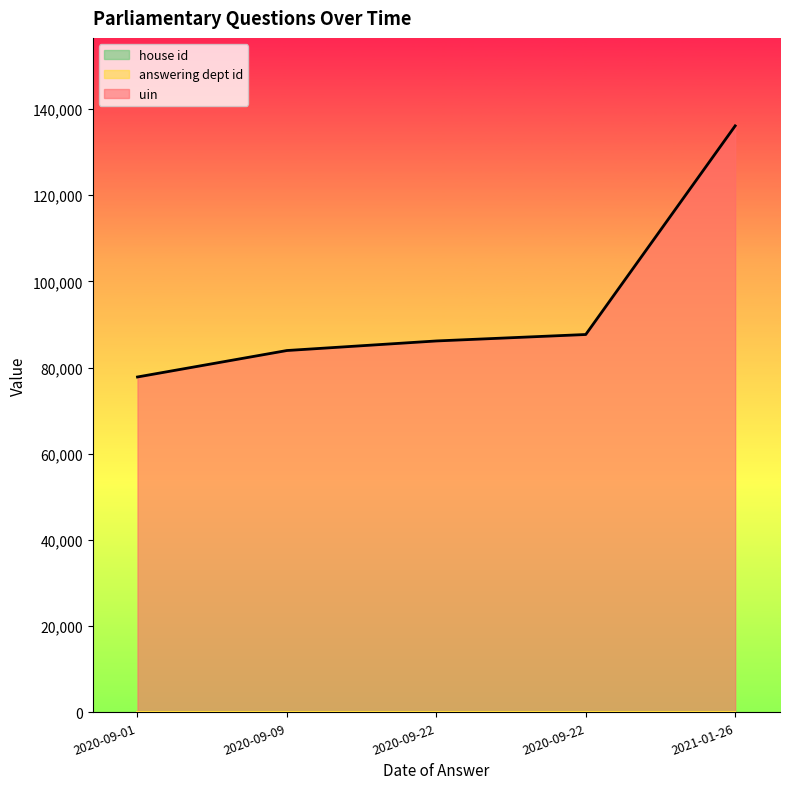

What is the maximum value shown in the chart?

136051